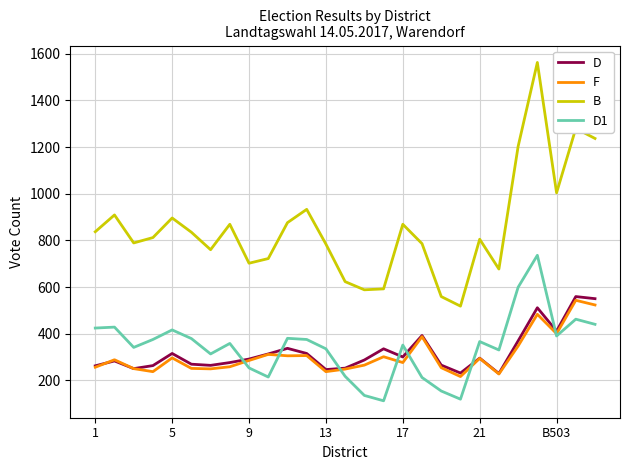

Which series has the largest range (max minus min)?

B